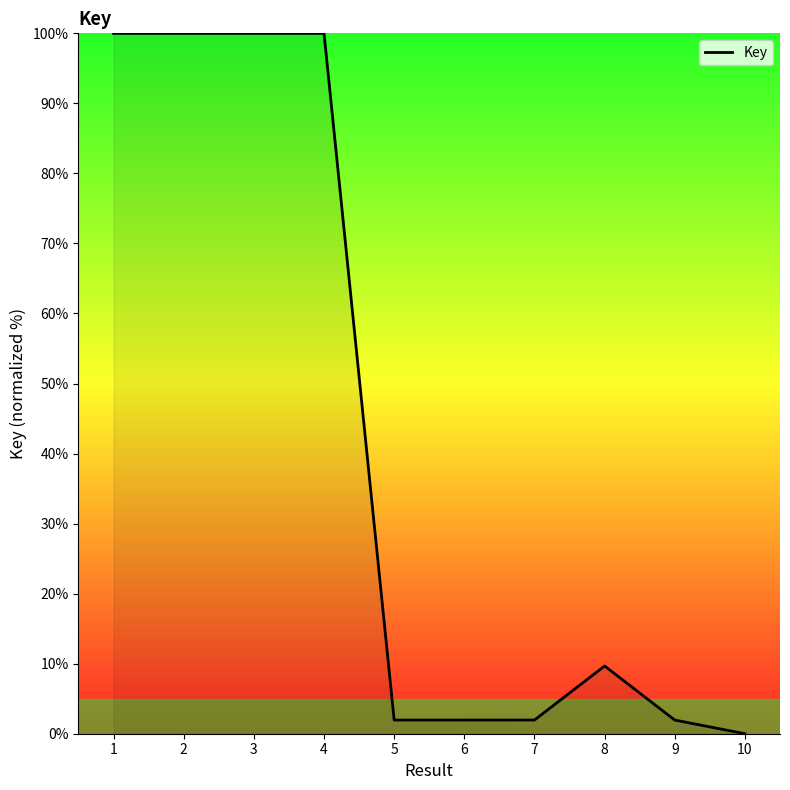

True or false: the data shows 100.0 at 2.

True